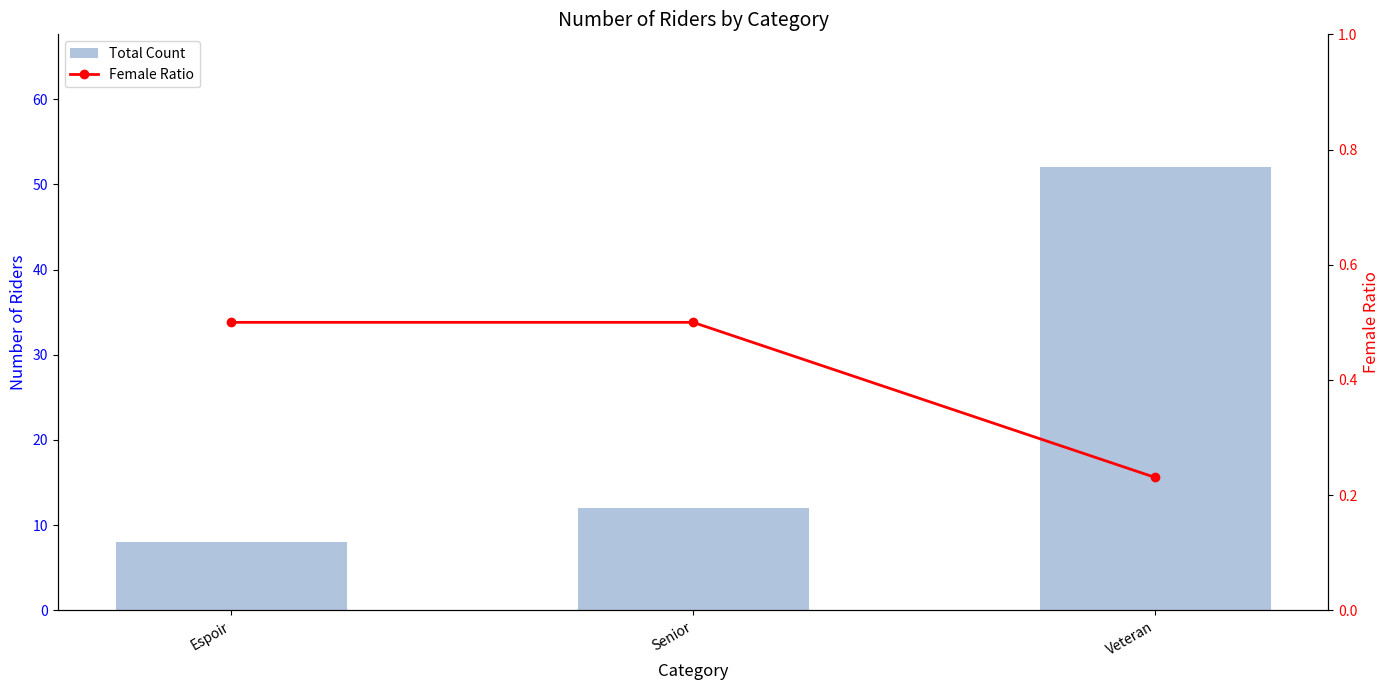

Is the value of Total Count at Senior greater than the value of Female Ratio at Espoir?

Yes